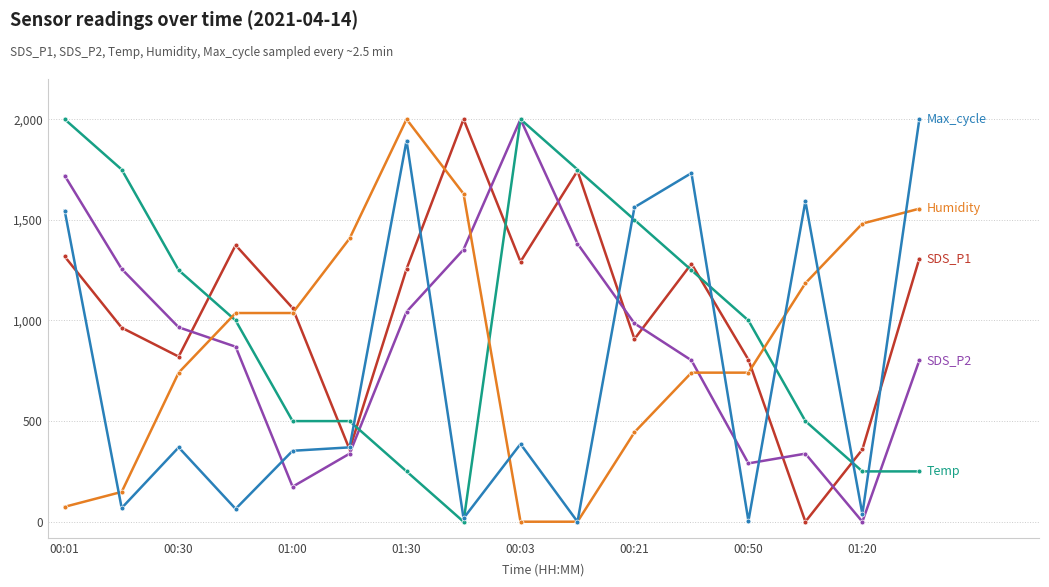

What is the greatest value displayed?

2000.0